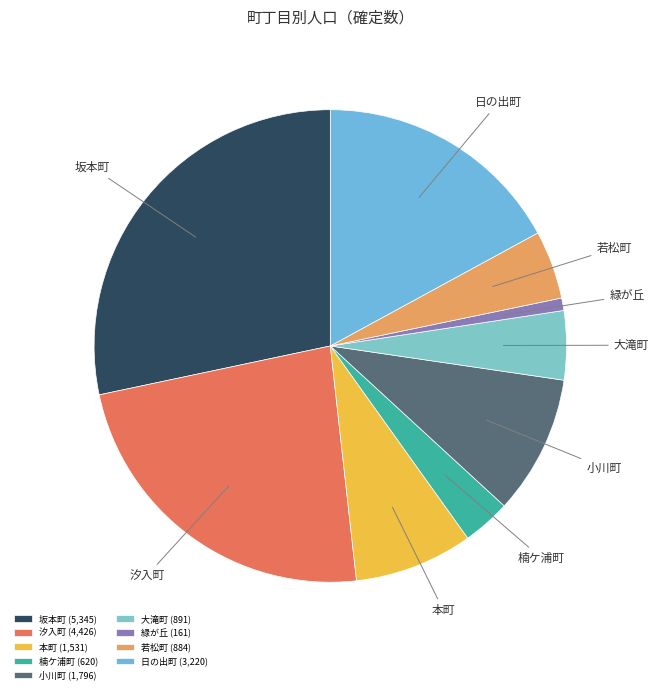

Is 楠ケ浦町 the majority of the pie?

No